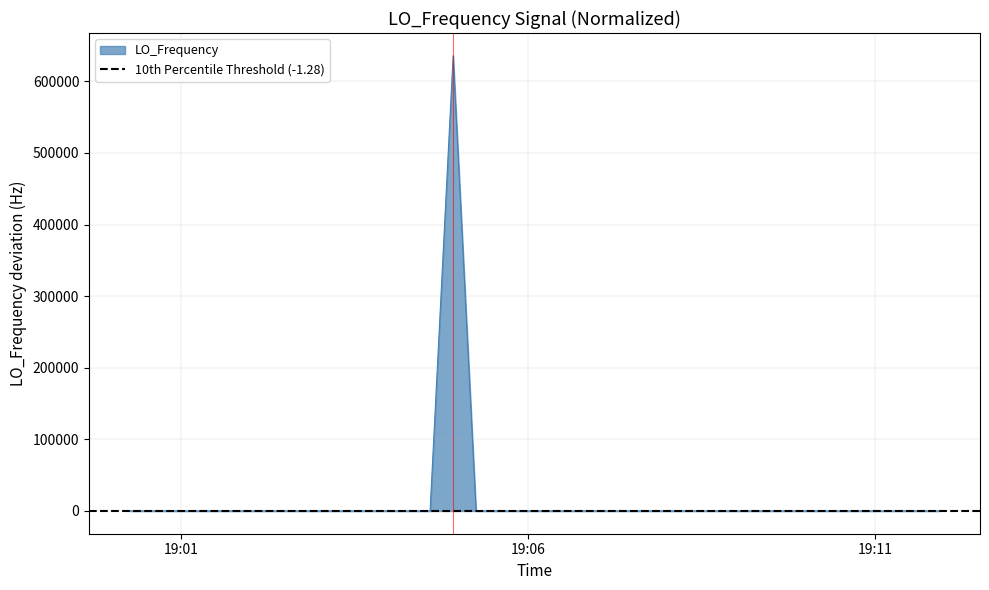

What is the maximum value for LO_Frequency?

635706.0